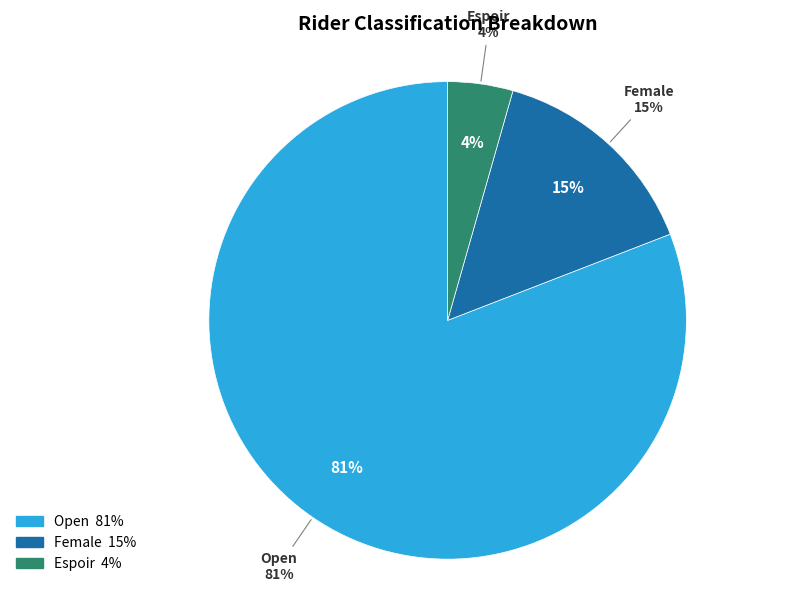

Approximately how many times larger is the value at Female compared to Open?

0.2